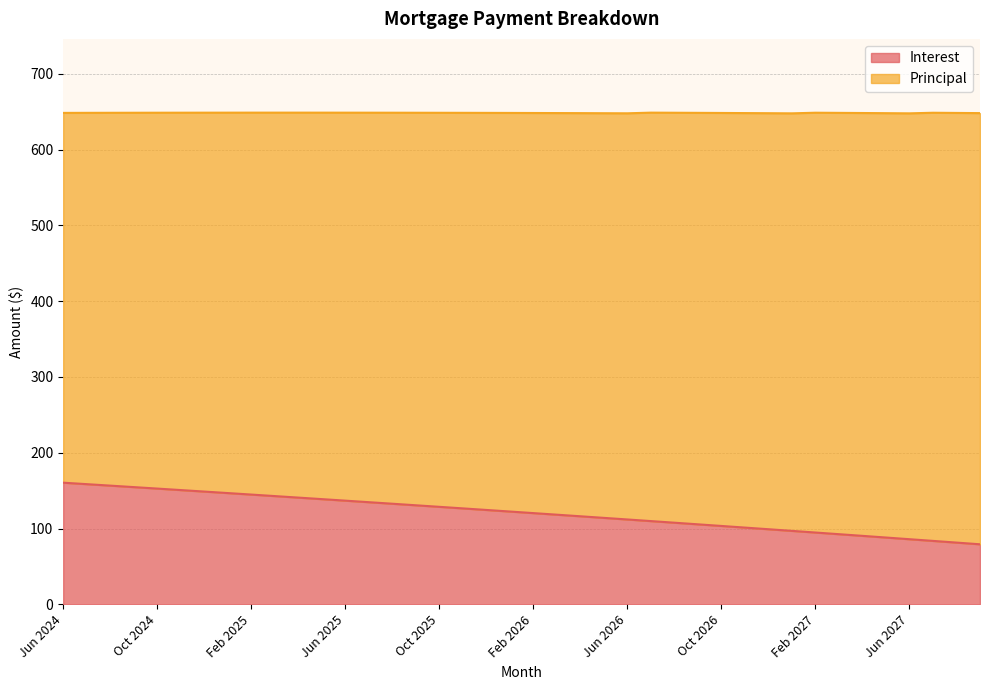

Reading left to right, extract all data points from this chart.

Jun 2024=160.5	Jul 2024=158.6	Aug 2024=156.6	Sep 2024=154.7	Oct 2024=152.7	Nov 2024=150.8	Dec 2024=148.8	Jan 2025=146.8	Feb 2025=144.8	Mar 2025=142.8	Apr 2025=140.8	May 2025=138.8	Jun 2025=136.8	Jul 2025=134.8	Aug 2025=132.8	Sep 2025=130.7	Oct 2025=128.7	Nov 2025=126.6	Dec 2025=124.5	Jan 2026=122.5	Feb 2026=120.4	Mar 2026=118.3	Apr 2026=116.2	May 2026=114.1	Jun 2026=112.0	Jul 2026=109.8	Aug 2026=107.7	Sep 2026=105.6	Oct 2026=103.4	Nov 2026=101.3	Dec 2026=99.1	Jan 2027=96.9	Feb 2027=94.7	Mar 2027=92.5	Apr 2027=90.3	May 2027=88.1	Jun 2027=85.9	Jul 2027=83.7	Aug 2027=81.5	Sep 2027=79.2